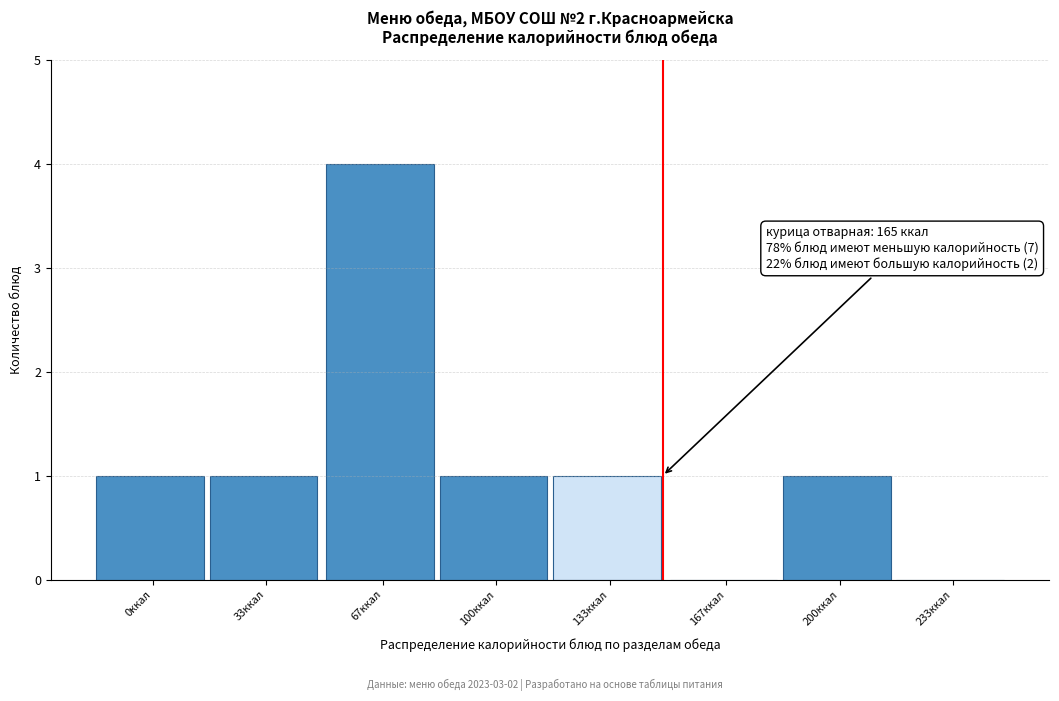

Reading right to left, extract all data points from this chart.

233ккал=0	200ккал=1	167ккал=0	133ккал=1	100ккал=1	67ккал=4	33ккал=1	0ккал=1